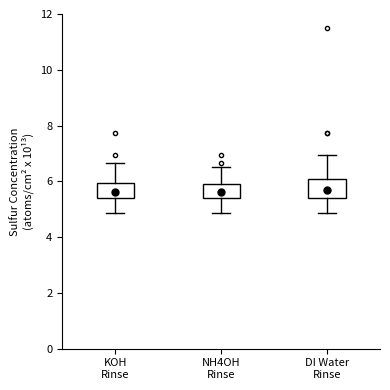

Reading left to right, transcribe this box plot: for each box, give where its median line is, the range the box spans, and where its two whiskers end, as read against the y-axis. The values are not printed on the chart, so give them approximately, as read against the axis.

KOH Rinse: median 5.6, box 5.4 to 6.0, whiskers 4.8 to 6.6
NH4OH Rinse: median 5.6, box 5.4 to 6.0, whiskers 4.8 to 6.6
DI Water Rinse: median 5.8, box 5.4 to 6.0, whiskers 4.8 to 7.0